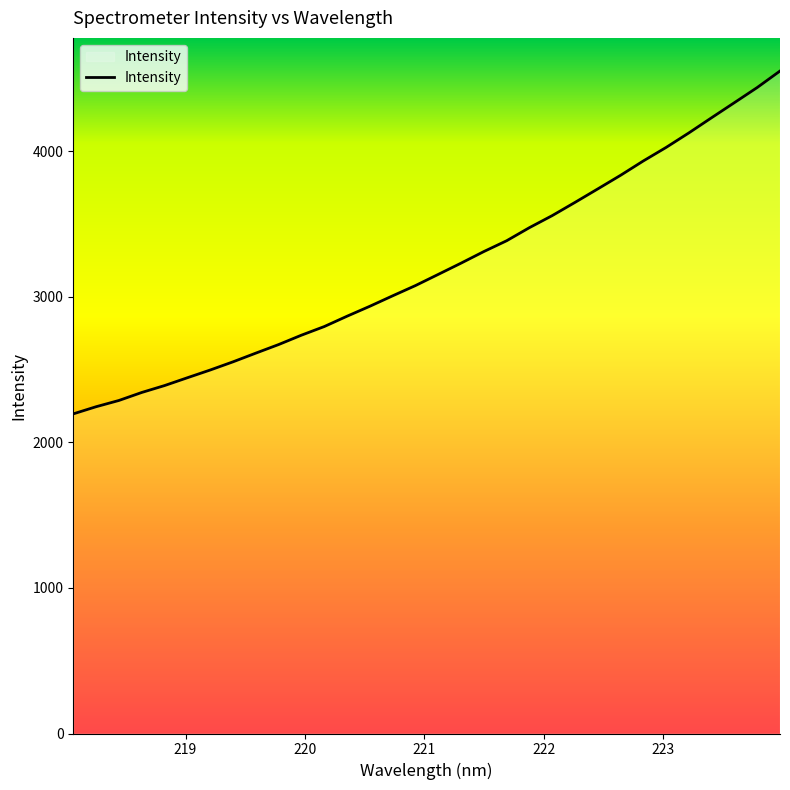

What is the greatest value displayed?

4551.1